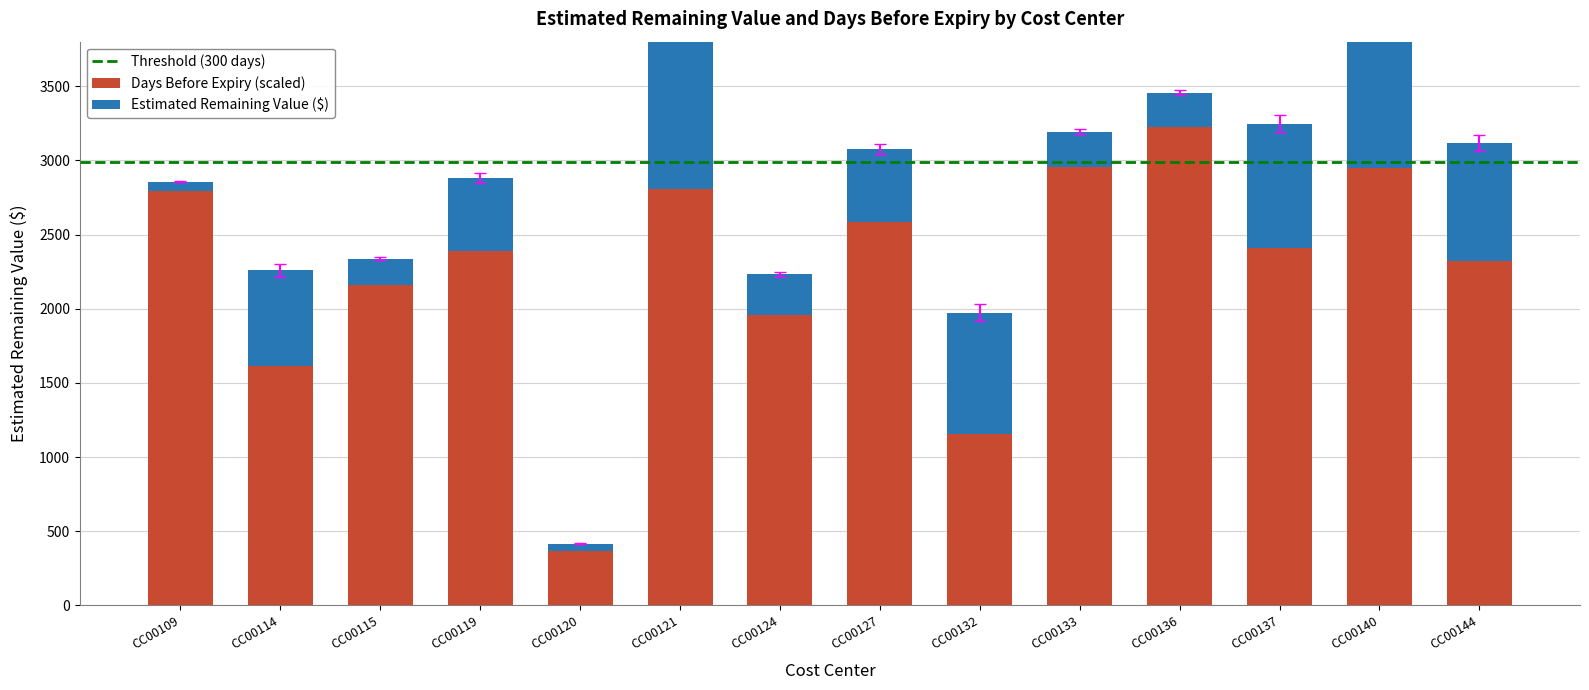

What is the sum of all Days Before Expiry values?

31689.8